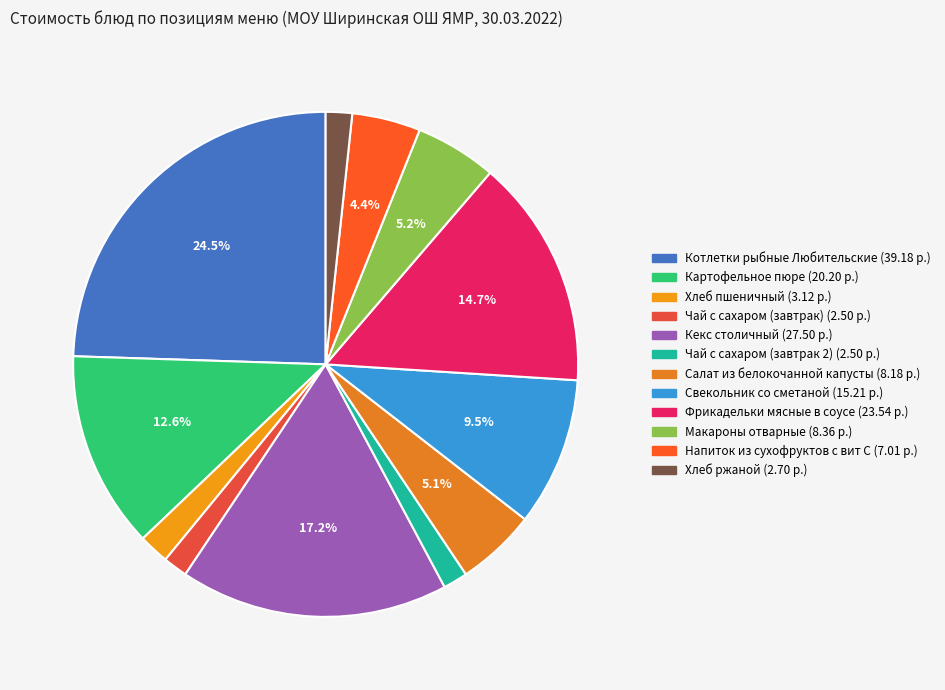

Count the number of slices in the pie.

12